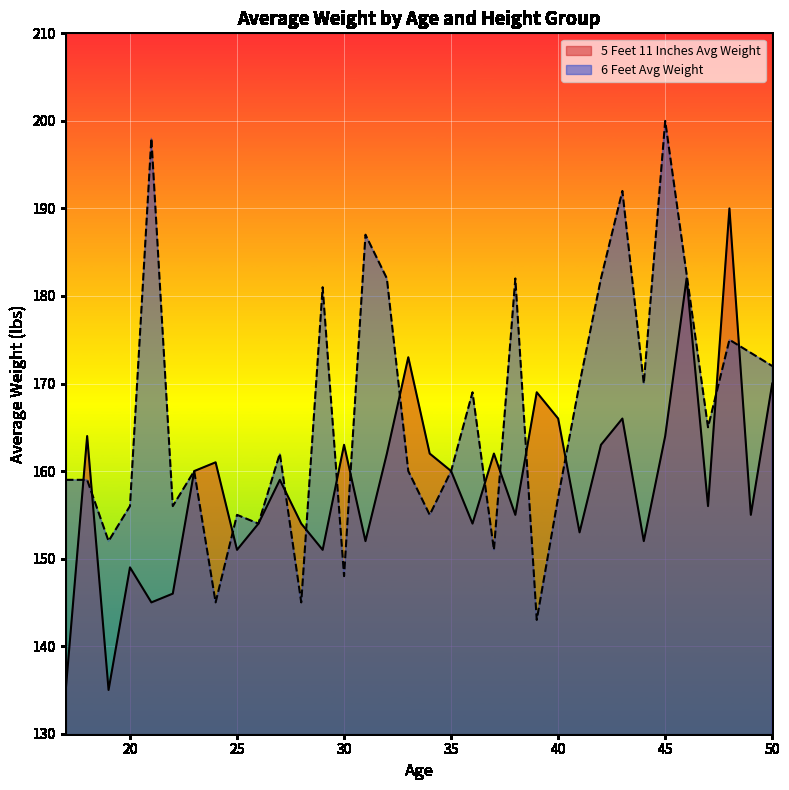

List the series in order of their peak value, lowest first.

5 Feet 11 Inches Avg Weight, 6 Feet Avg Weight